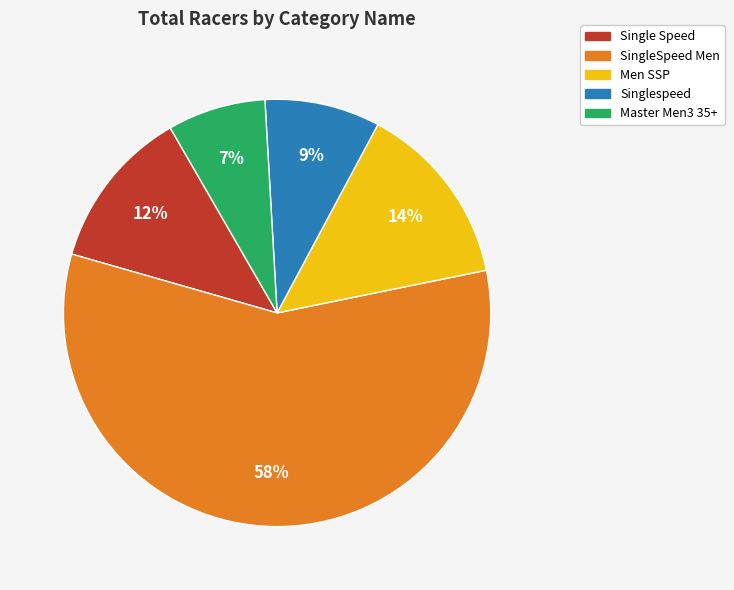

Count the number of slices in the pie.

5